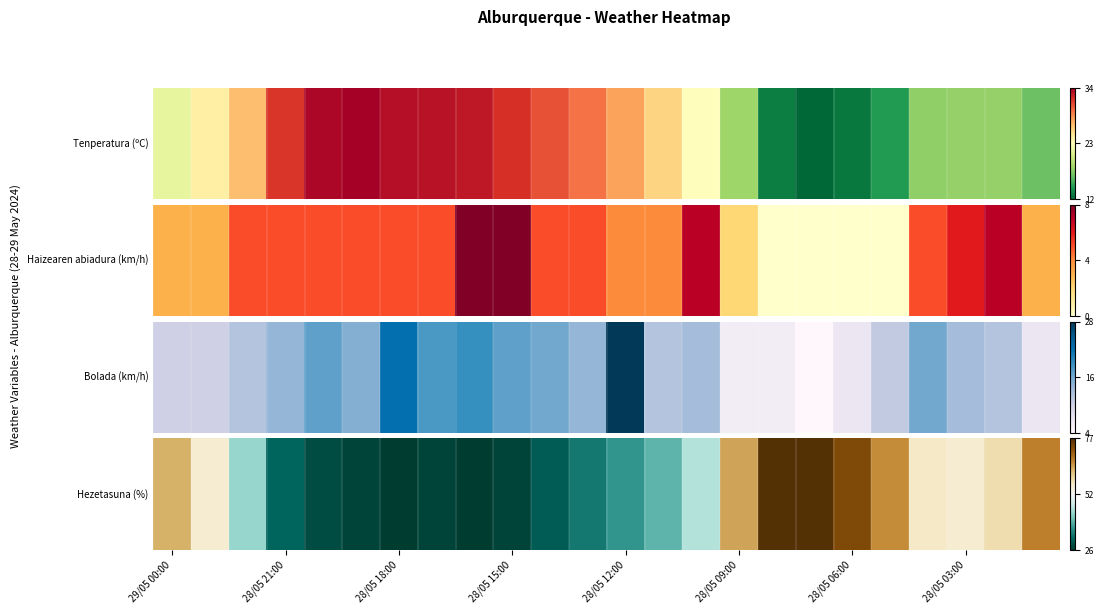

Between 10 and 22, which is larger?

22